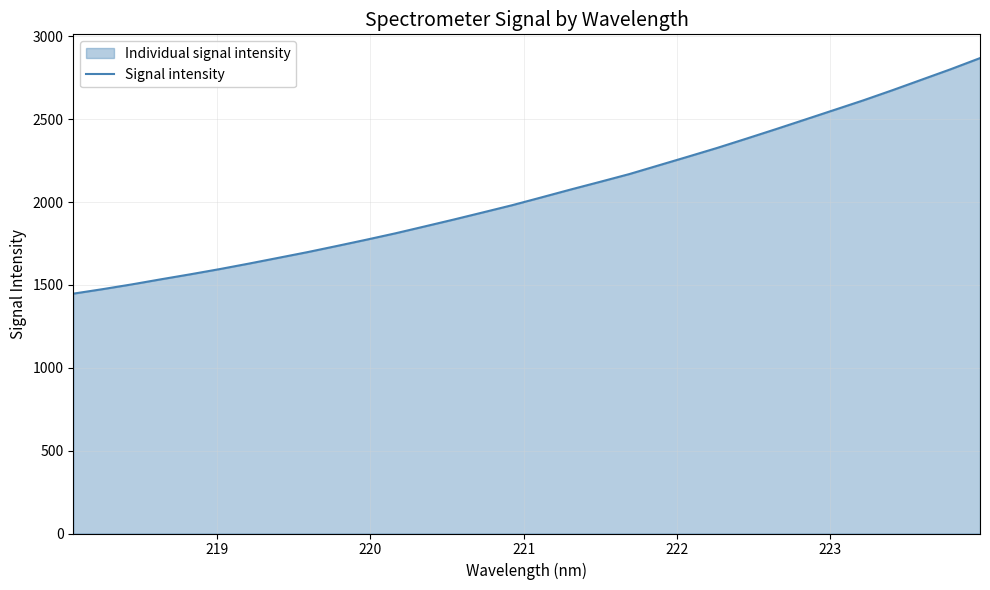

What is the value of the 14th point from the left?

1894.3